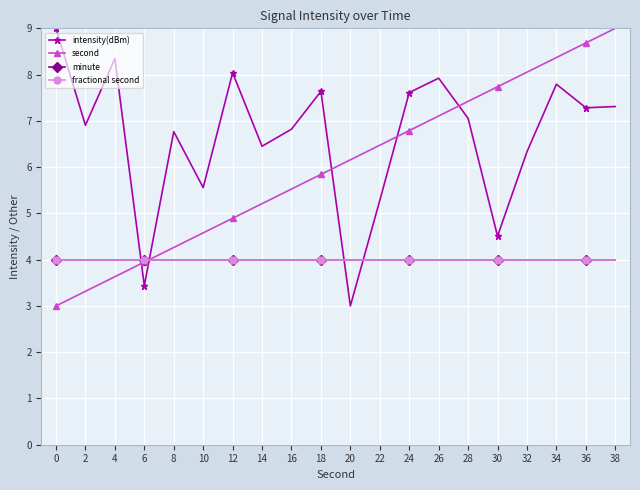

Does the chart have visible grid lines?

Yes